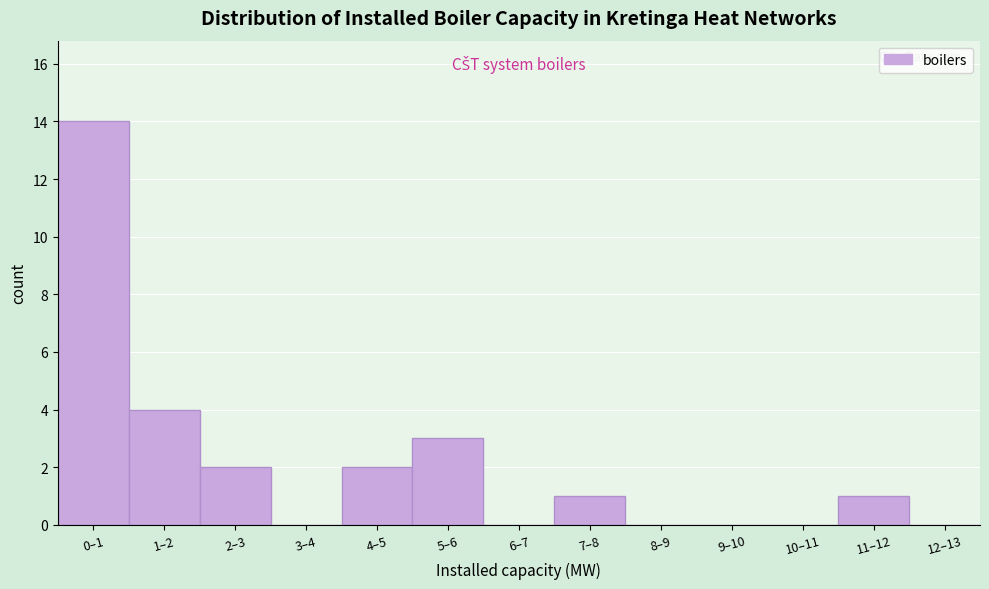

Reading left to right, what are all the values shown in this chart?

0–1=14	1–2=4	2–3=2	3–4=0	4–5=2	5–6=3	6–7=0	7–8=1	8–9=0	9–10=0	10–11=0	11–12=1	12–13=0